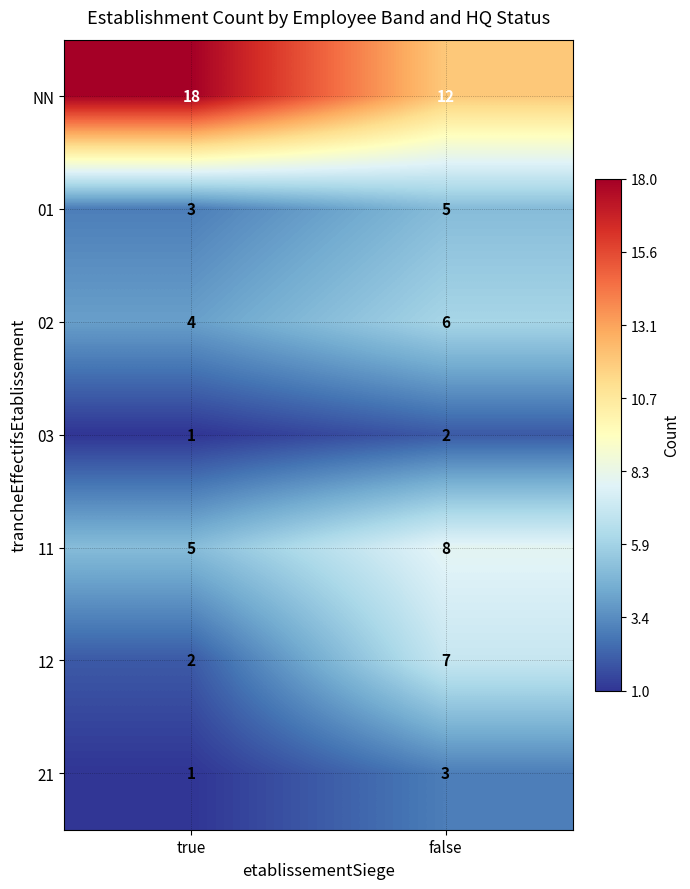

How many distinct data groups are displayed?

7